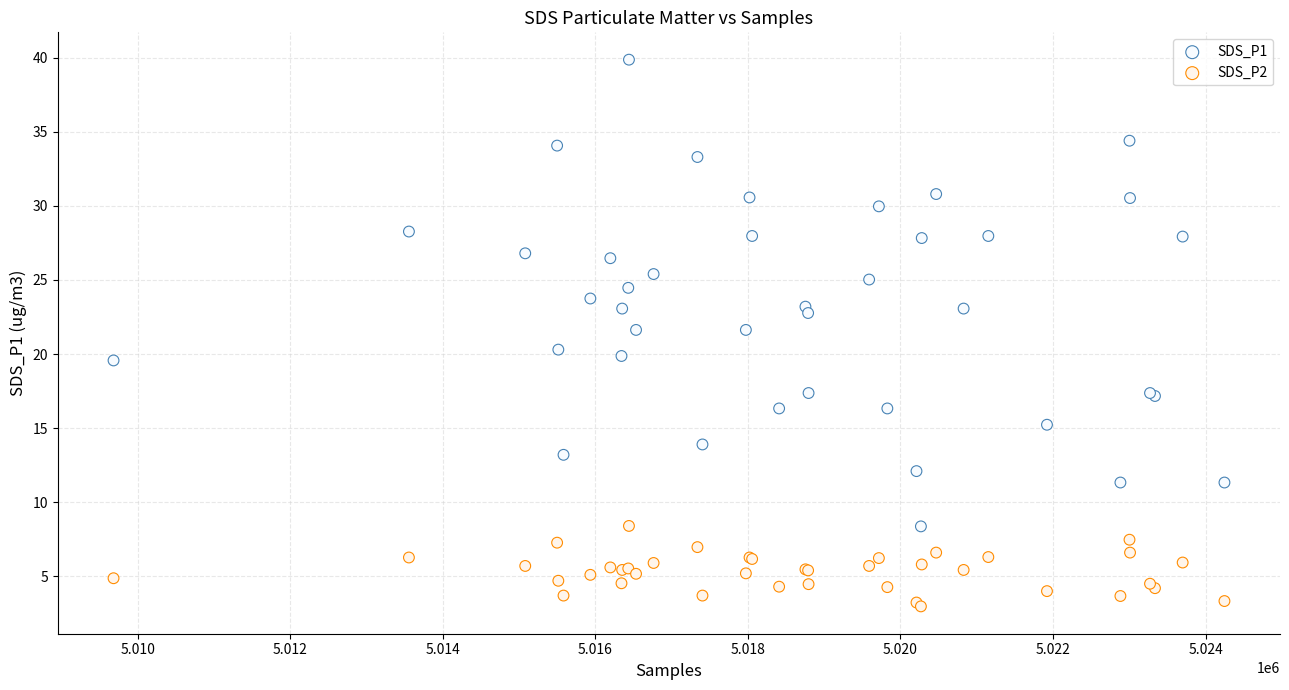

Which series reaches the maximum Y coordinate?

SDS_P1